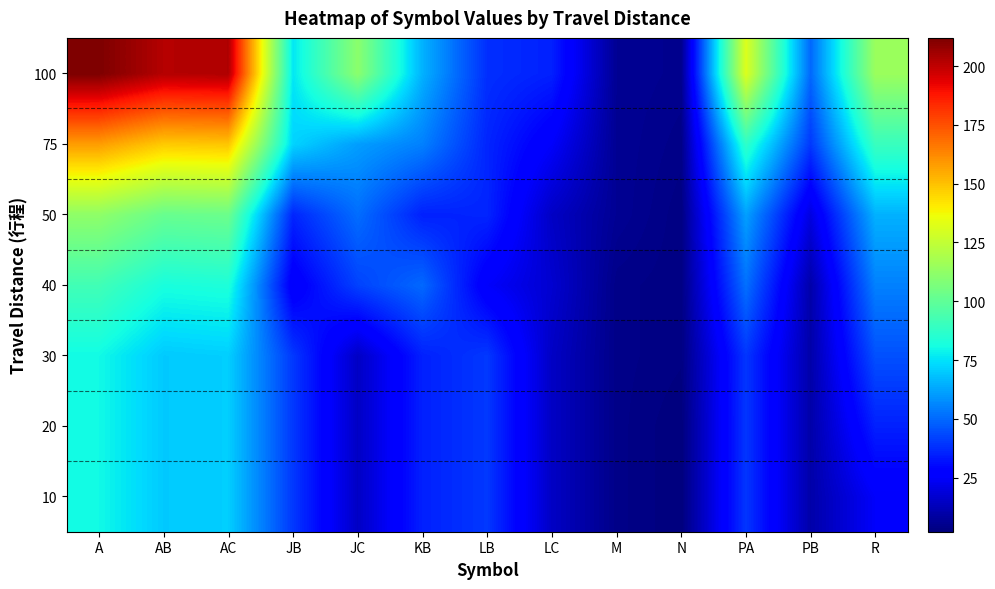

At which category does the chart reach its peak across all series?

A